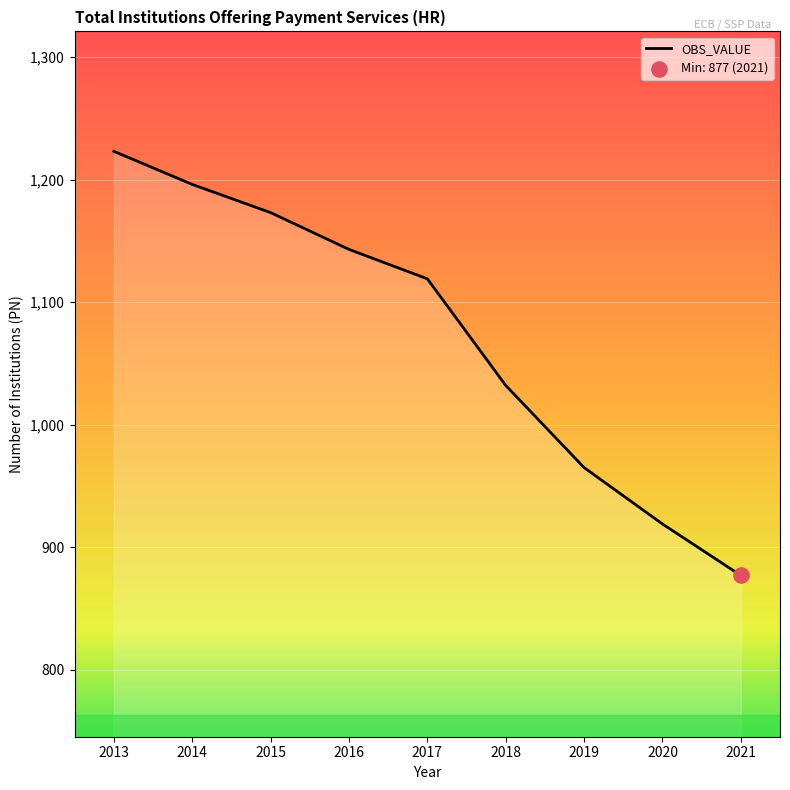

Which has a higher value, 2021 or 2016?

2016